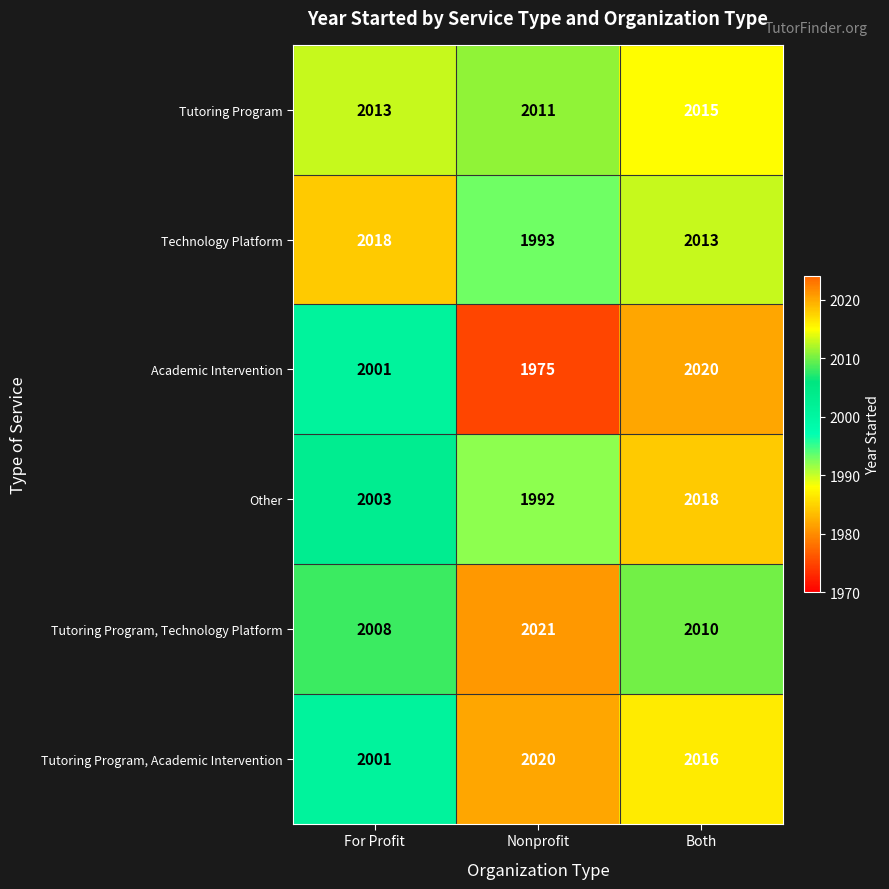

What is the minimum value for Tutoring Program?

2011